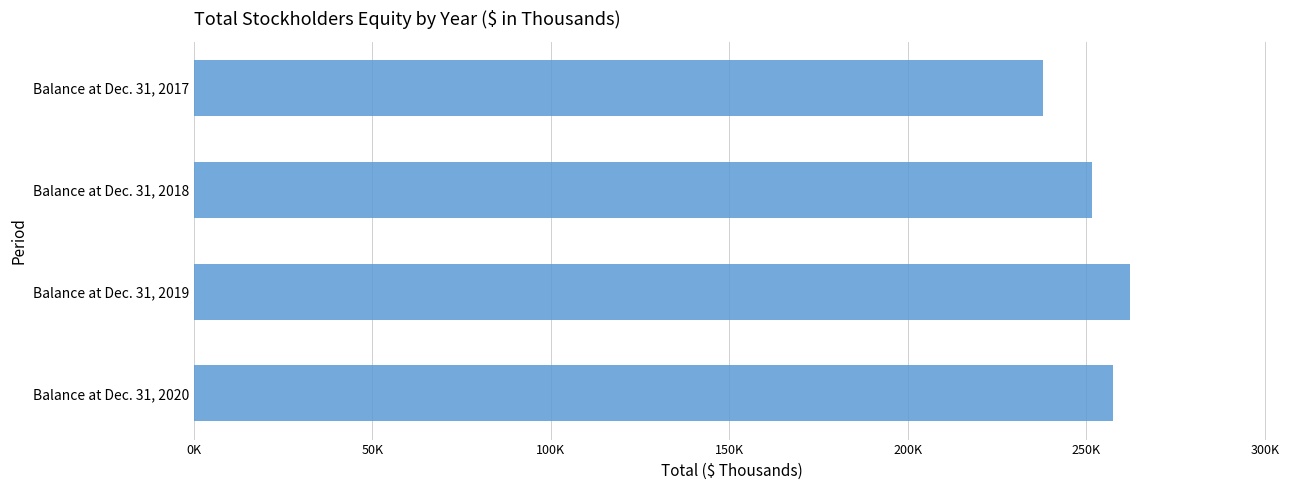

What is the minimum value shown in the chart?

237930